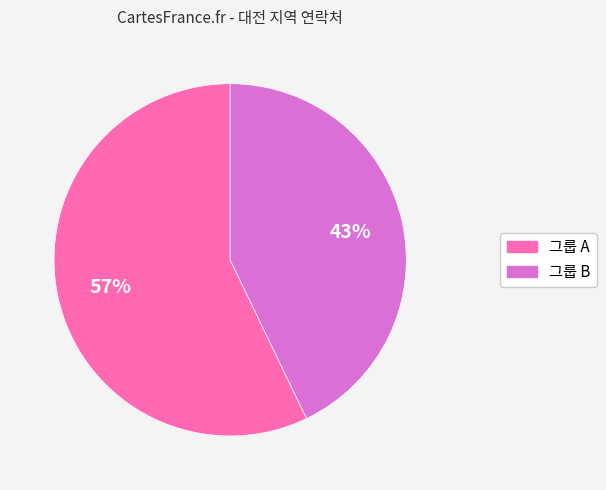

To the nearest percent, what is the average slice percentage?

50%